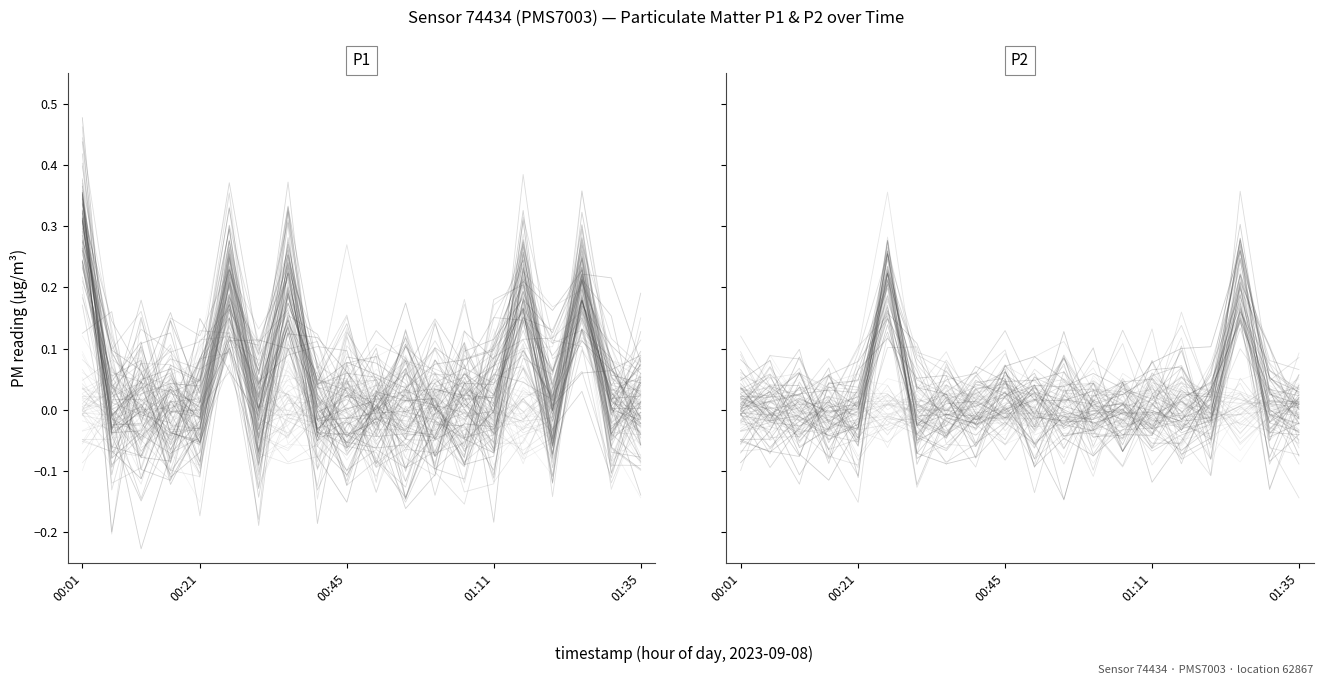

What is the sum of the P1 values at 5 and 17?

0.4